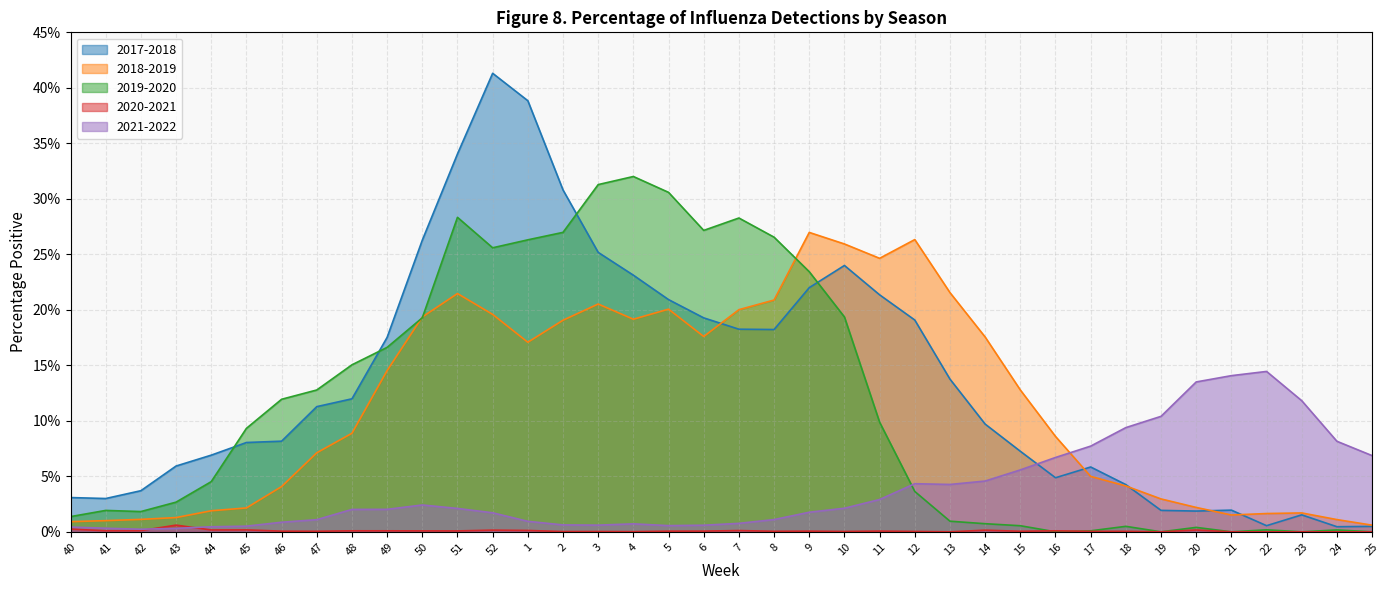

Reading right to left, what are all the values shown in this chart?

2017-2018: 25=0.0	24=0.0	23=0.0	22=0.0	21=0.0	20=0.0	19=0.0	18=0.0	17=0.1	16=0.0	15=0.1	14=0.1	13=0.1	12=0.2	11=0.2	10=0.2	9=0.2	8=0.2	7=0.2	6=0.2	5=0.2	4=0.2	3=0.3	2=0.3	1=0.4	52=0.4	51=0.3	50=0.3	49=0.2	48=0.1	47=0.1	46=0.1	45=0.1	44=0.1	43=0.1	42=0.0	41=0.0	40=0.0
2018-2019: 25=0.0	24=0.0	23=0.0	22=0.0	21=0.0	20=0.0	19=0.0	18=0.0	17=0.0	16=0.1	15=0.1	14=0.2	13=0.2	12=0.3	11=0.2	10=0.3	9=0.3	8=0.2	7=0.2	6=0.2	5=0.2	4=0.2	3=0.2	2=0.2	1=0.2	52=0.2	51=0.2	50=0.2	49=0.1	48=0.1	47=0.1	46=0.0	45=0.0	44=0.0	43=0.0	42=0.0	41=0.0	40=0.0
2019-2020: 25=0.0	24=0.0	23=0.0	22=0.0	21=0.0	20=0.0	19=0.0	18=0.0	17=0.0	16=0.0	15=0.0	14=0.0	13=0.0	12=0.0	11=0.1	10=0.2	9=0.2	8=0.3	7=0.3	6=0.3	5=0.3	4=0.3	3=0.3	2=0.3	1=0.3	52=0.3	51=0.3	50=0.2	49=0.2	48=0.2	47=0.1	46=0.1	45=0.1	44=0.0	43=0.0	42=0.0	41=0.0	40=0.0
2020-2021: 25=0.0	24=0.0	23=0.0	22=0.0	21=0.0	20=0.0	19=0.0	18=0.0	17=0.0	16=0.0	15=0.0	14=0.0	13=0.0	12=0.0	11=0.0	10=0.0	9=0.0	8=0.0	7=0.0	6=0.0	5=0.0	4=0.0	3=0.0	2=0.0	1=0.0	52=0.0	51=0.0	50=0.0	49=0.0	48=0.0	47=0.0	46=0.0	45=0.0	44=0.0	43=0.0	42=0.0	41=0.0	40=0.0
2021-2022: 25=0.1	24=0.1	23=0.1	22=0.1	21=0.1	20=0.1	19=0.1	18=0.1	17=0.1	16=0.1	15=0.1	14=0.0	13=0.0	12=0.0	11=0.0	10=0.0	9=0.0	8=0.0	7=0.0	6=0.0	5=0.0	4=0.0	3=0.0	2=0.0	1=0.0	52=0.0	51=0.0	50=0.0	49=0.0	48=0.0	47=0.0	46=0.0	45=0.0	44=0.0	43=0.0	42=0.0	41=0.0	40=0.0